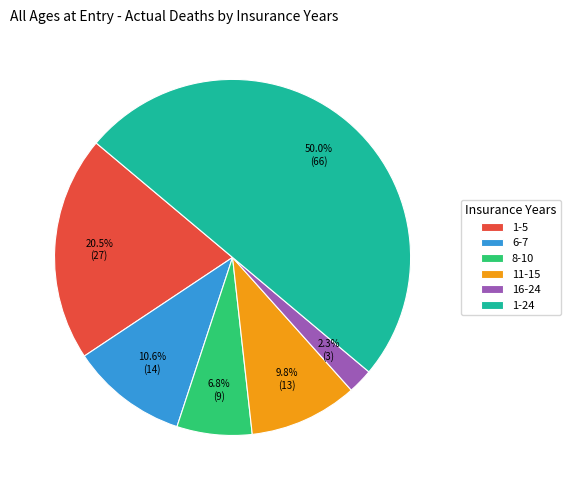

What is the largest slice in the pie chart?

1-24